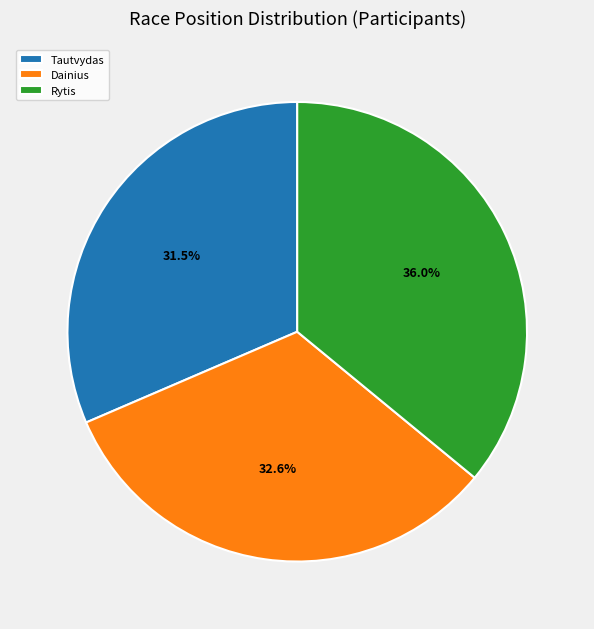

Is it true that Rytis is 36% of the pie?

True